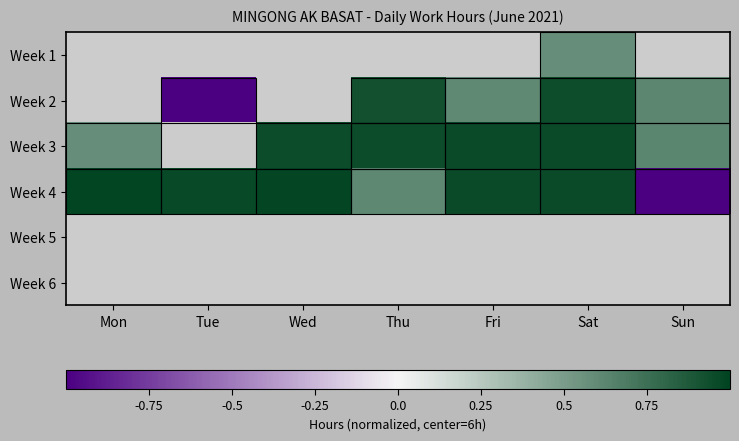

Which series has the widest spread of values?

Week 4